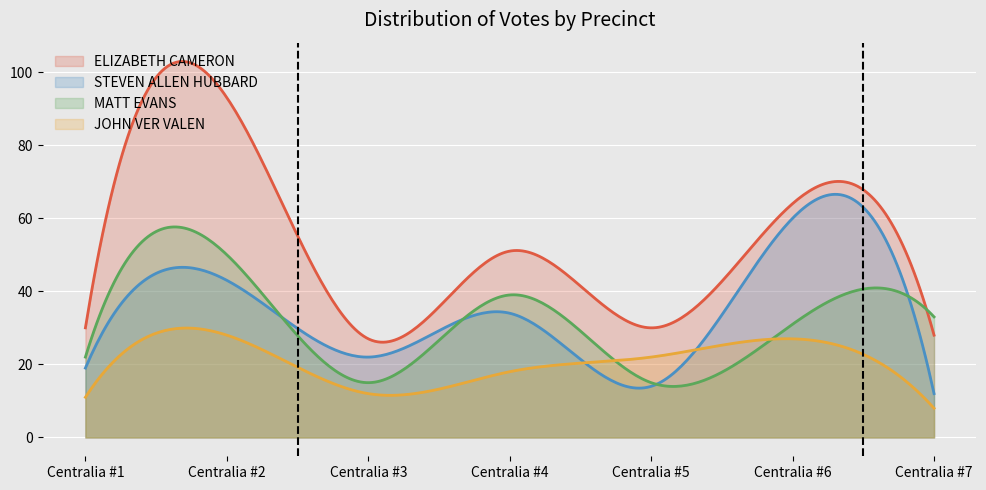

The value of MATT EVANS at Centralia #7 is 33. True or false?

True